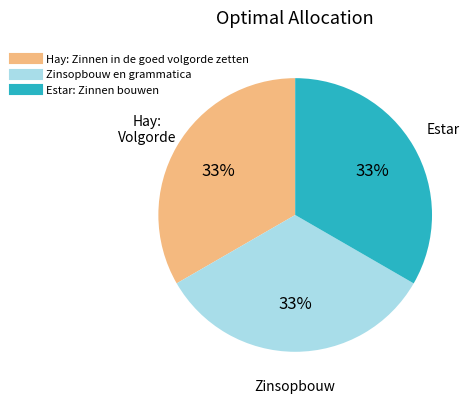

To the nearest percent, what portion does Zinsopbouw en grammatica represent?

33%